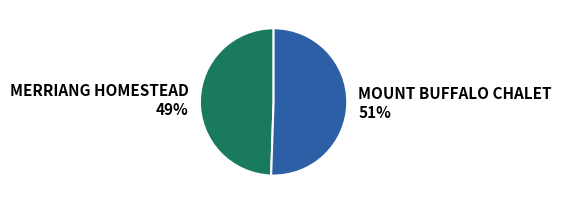

Which slice represents more than half of the pie?

MOUNT BUFFALO CHALET